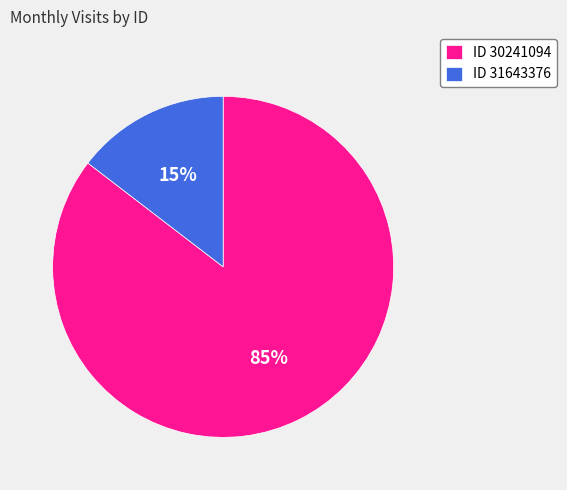

Combined, do ID 30241094 and ID 31643376 account for over 50%?

Yes